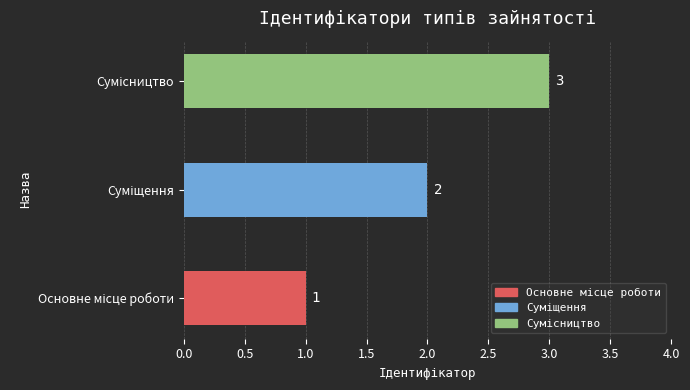

What is the sum of all values?

6